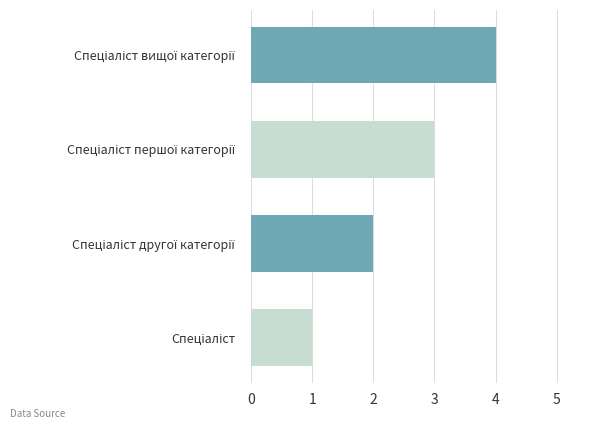

What is the greatest value displayed?

4